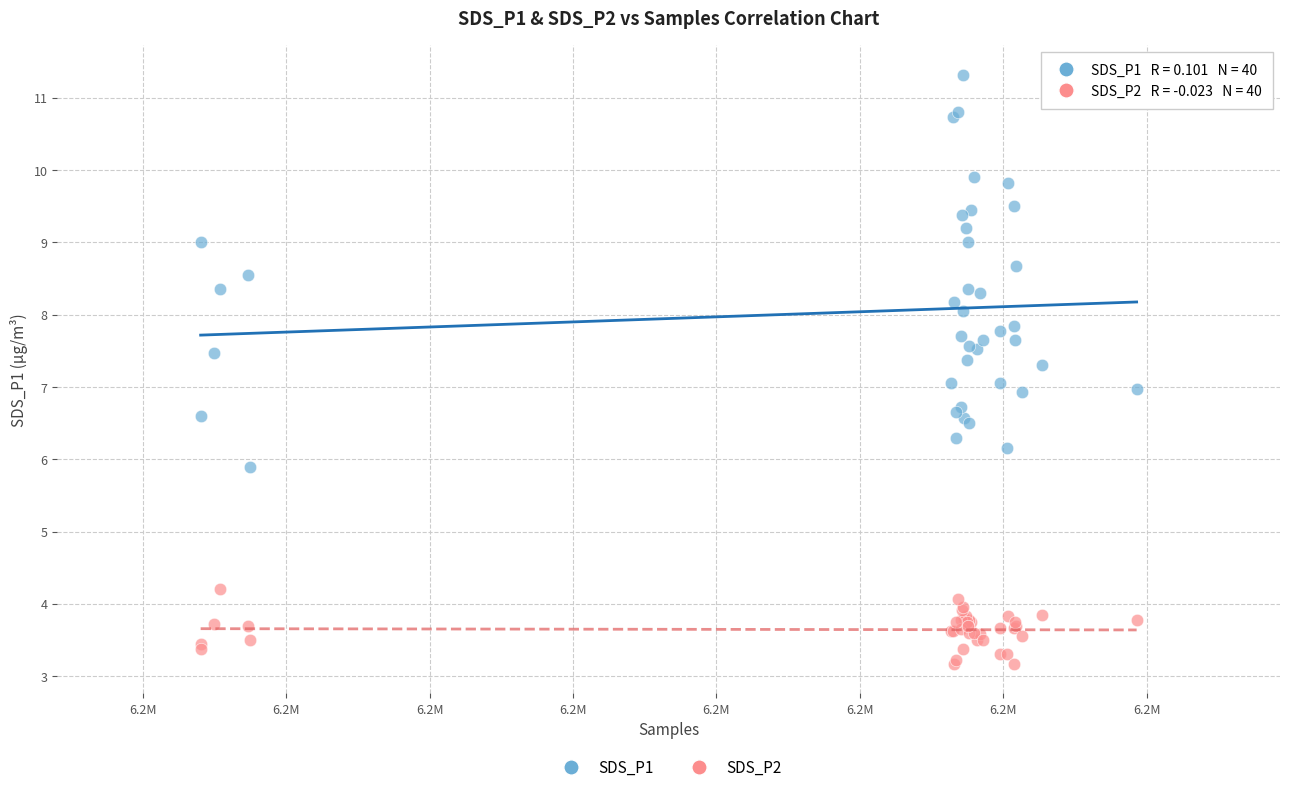

What are all the series names shown in the legend?

SDS_P1, SDS_P2